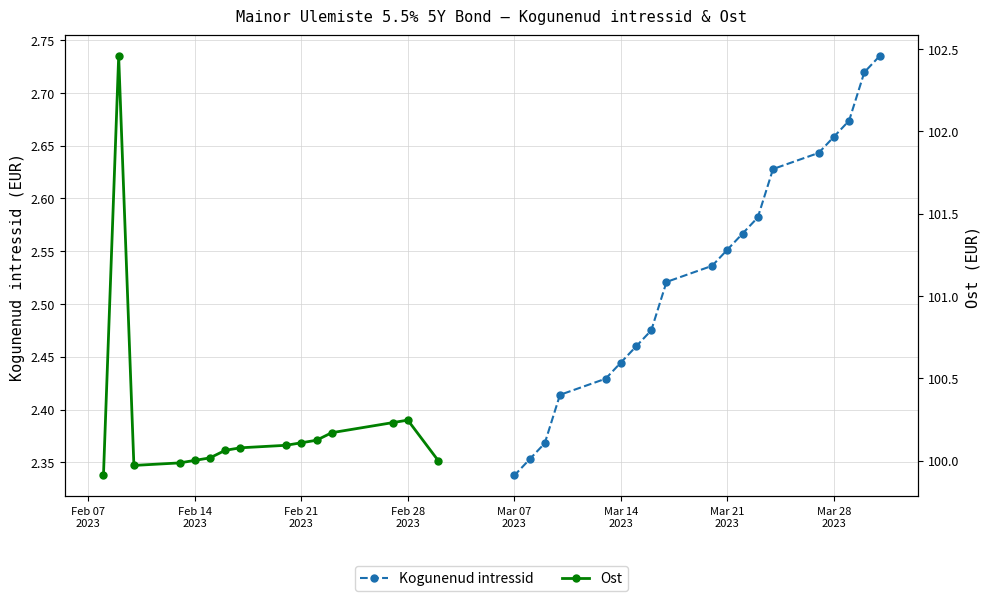

What is the minimum value shown in the chart?

2.3